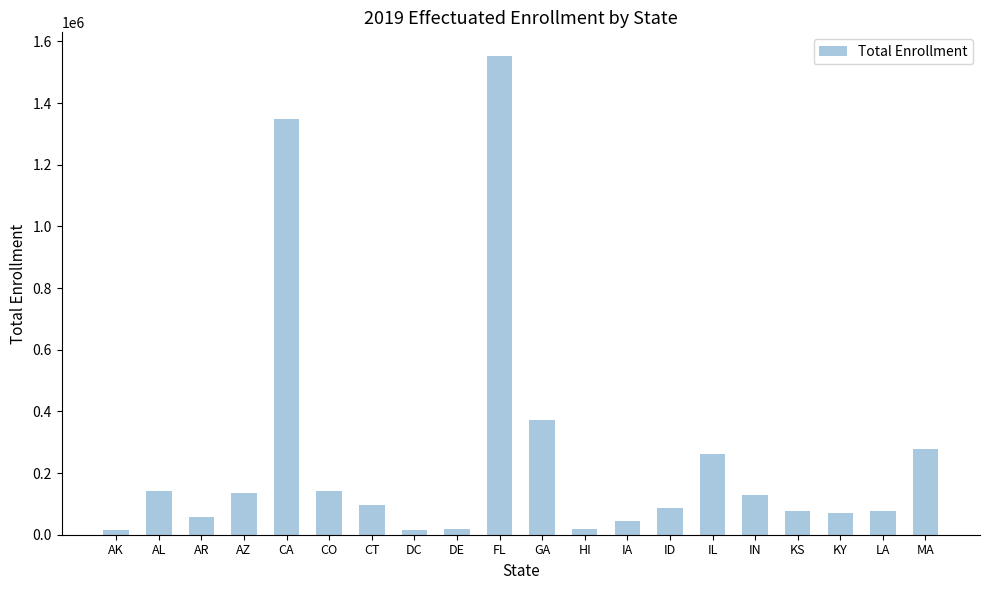

The value at ID is 141416. True or false?

False